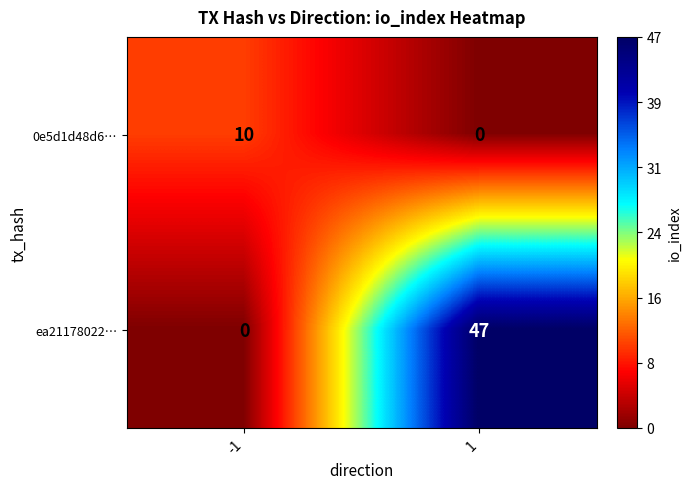

Which series has the largest total across all categories?

ea21178022…